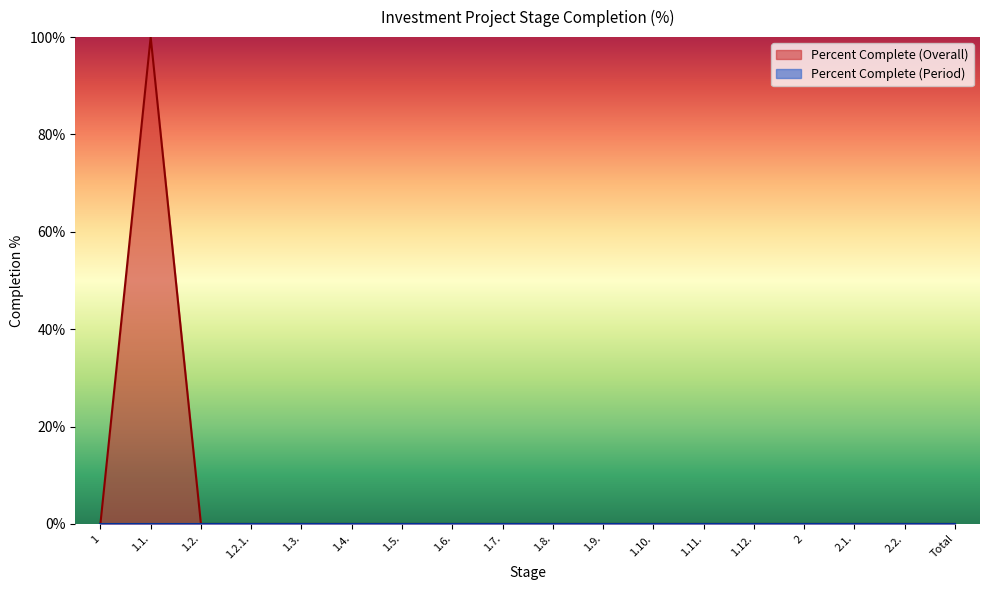

What is the average value?

6